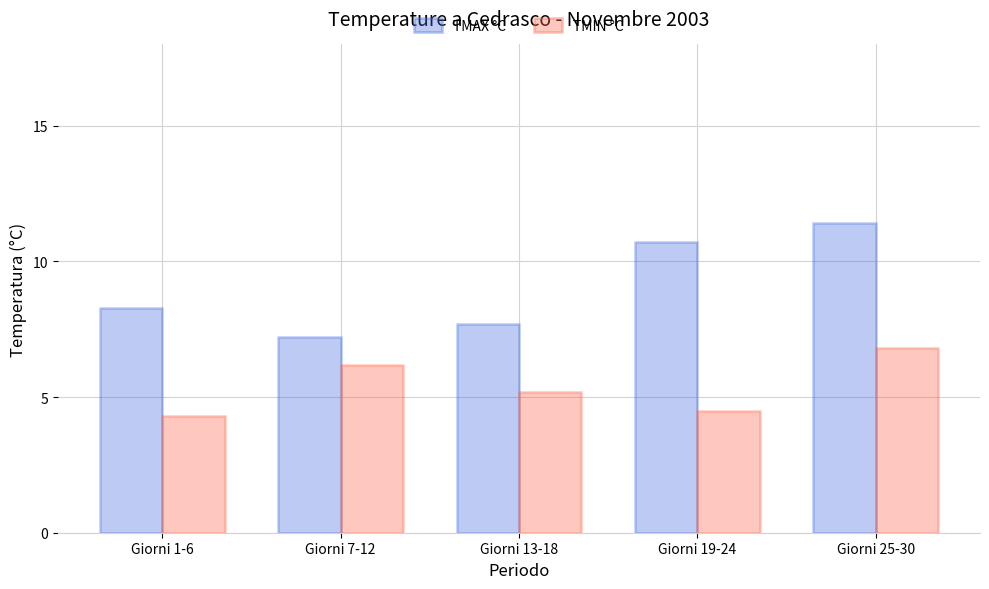

What is the difference between the highest and lowest values at Giorni 25-30?

4.6